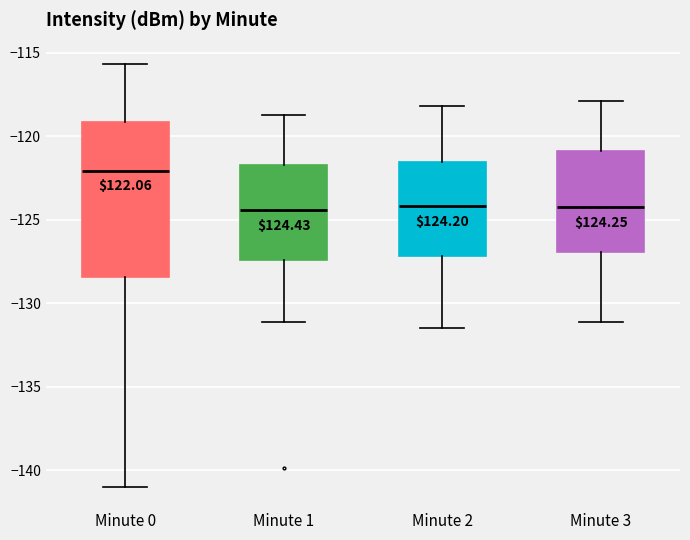

Reading left to right, read every box against the y-axis: the position of its median line, the range the box covers, and the ends of its whiskers. The values are not printed on the chart, so give them approximately, as read against the axis.

Minute 0: median -122.0, box -128.5 to -119.0, whiskers -141.0 to -115.5
Minute 1: median -124.5, box -127.5 to -121.5, whiskers -131.0 to -118.5
Minute 2: median -124.0, box -127.0 to -121.5, whiskers -131.5 to -118.0
Minute 3: median -124.0, box -127.0 to -121.0, whiskers -131.0 to -118.0